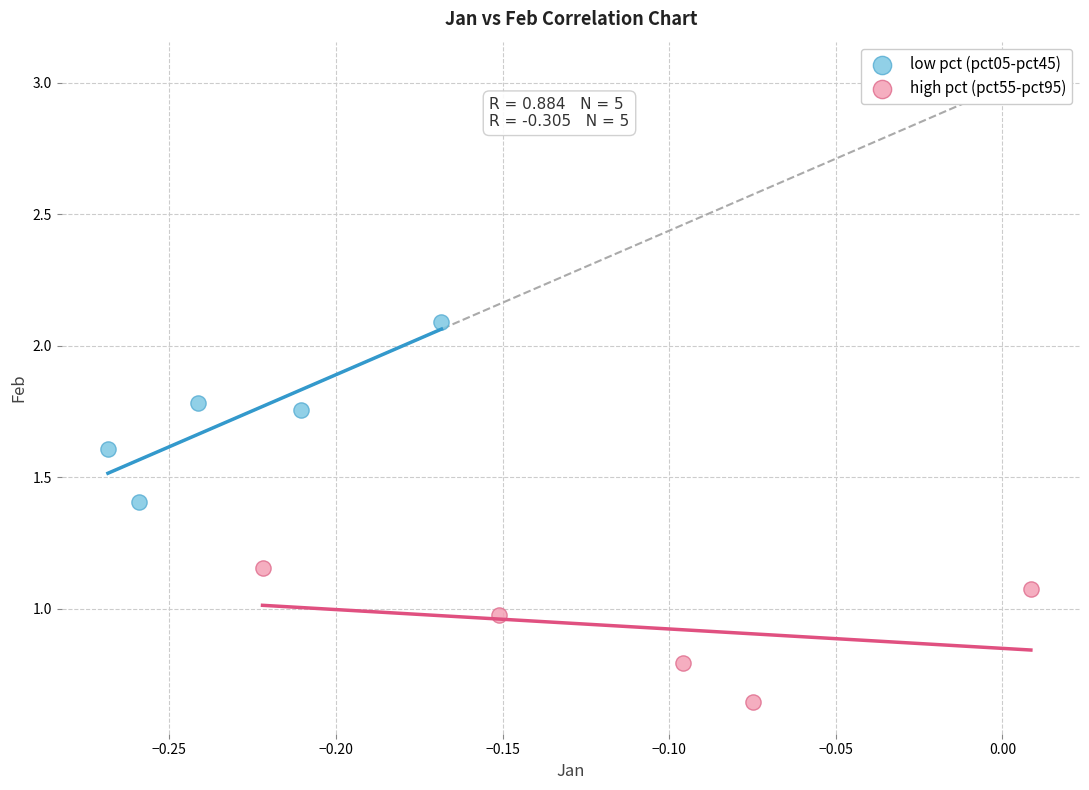

Which series reaches the maximum Y coordinate?

low pct (pct05-pct45)